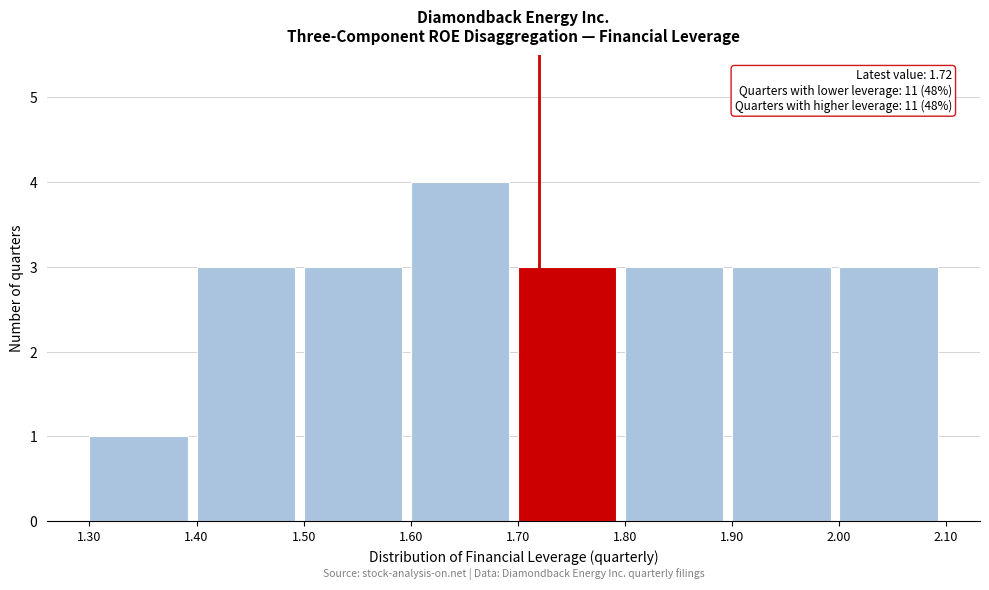

Which range on the x-axis has the tallest bar?

1.60 to 1.70